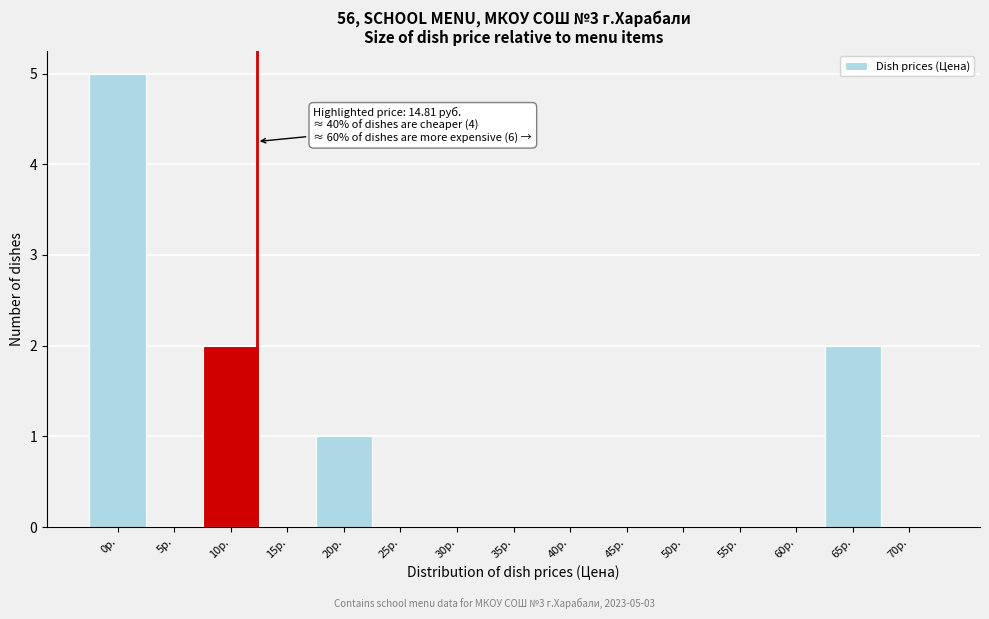

Reading right to left, transcribe all the data shown in this chart.

70р.=0	65р.=2	60р.=0	55р.=0	50р.=0	45р.=0	40р.=0	35р.=0	30р.=0	25р.=0	20р.=1	15р.=0	10р.=2	5р.=0	0р.=5